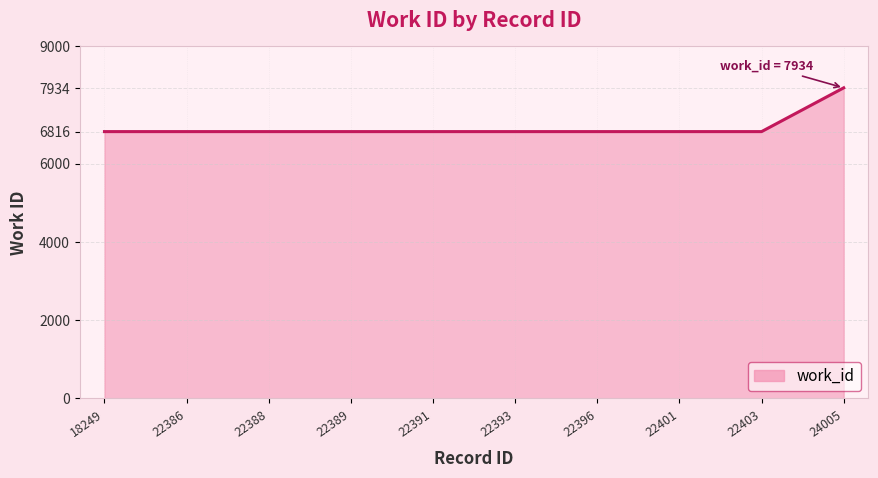

What is the greatest value displayed?

7934